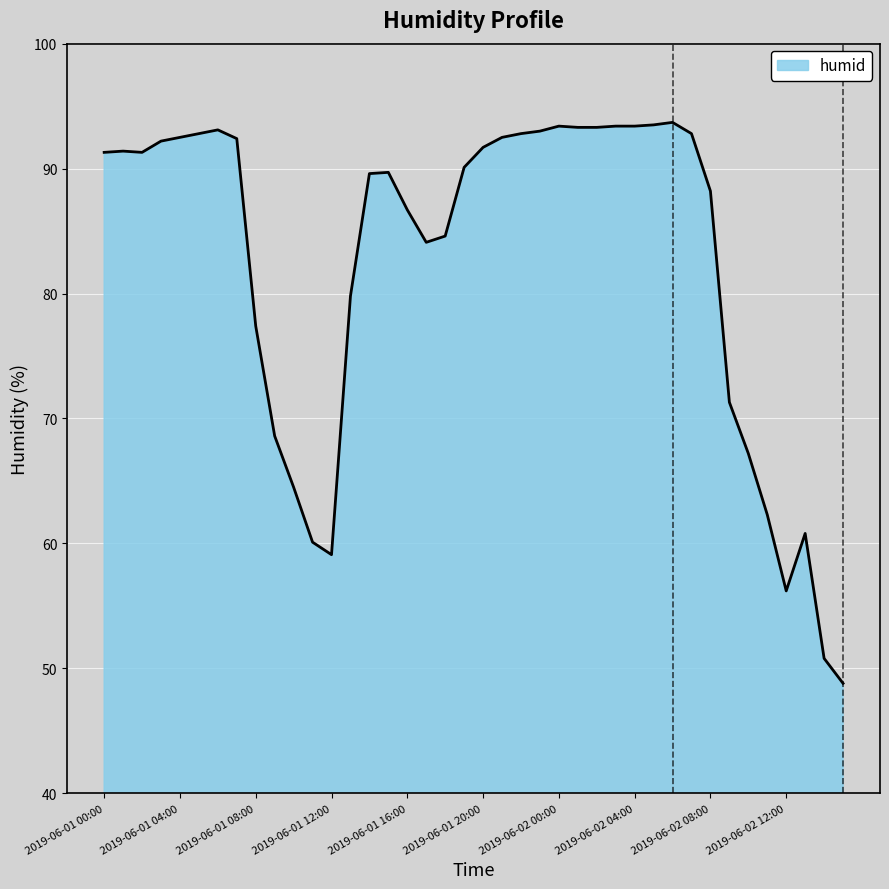

What is the minimum value shown in the chart?

48.8